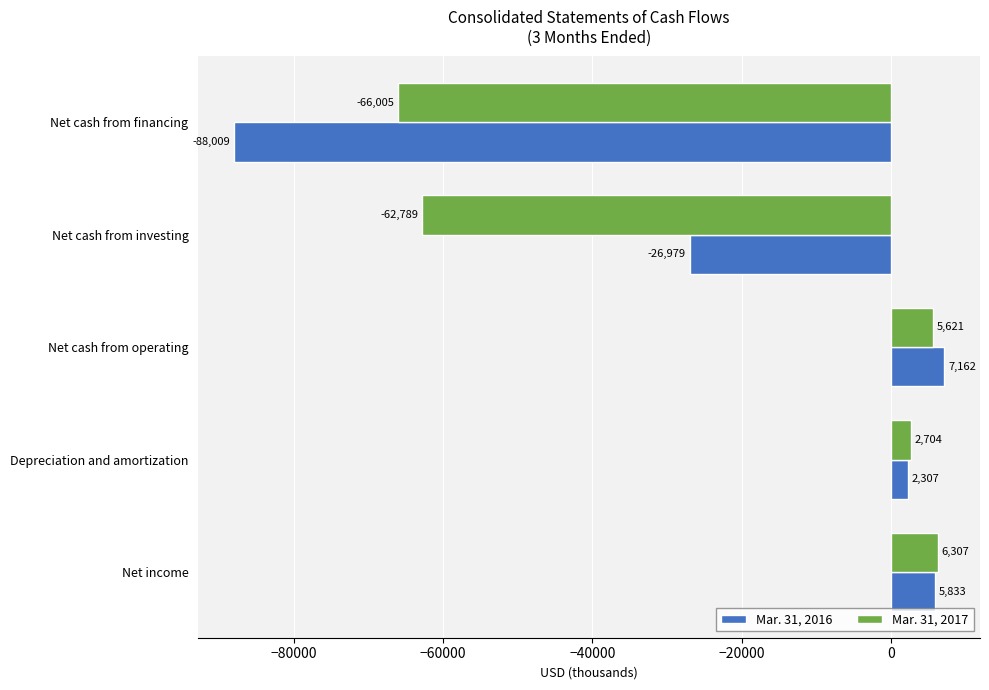

At which category is the sum across all series the highest?

Net cash from operating